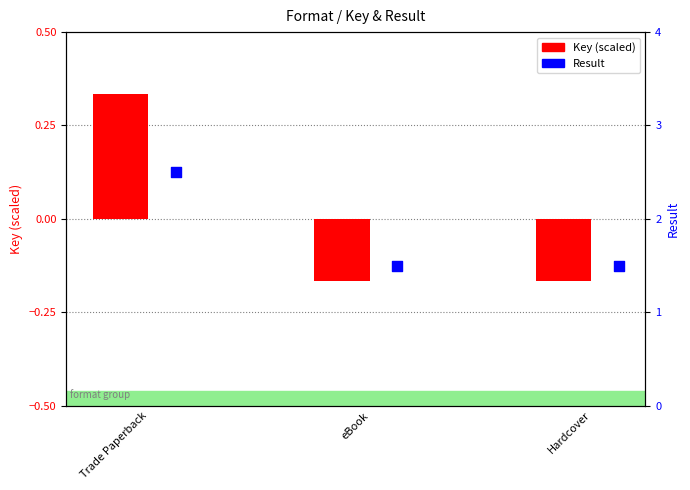

At how many categories does at least one series exceed 1?

3